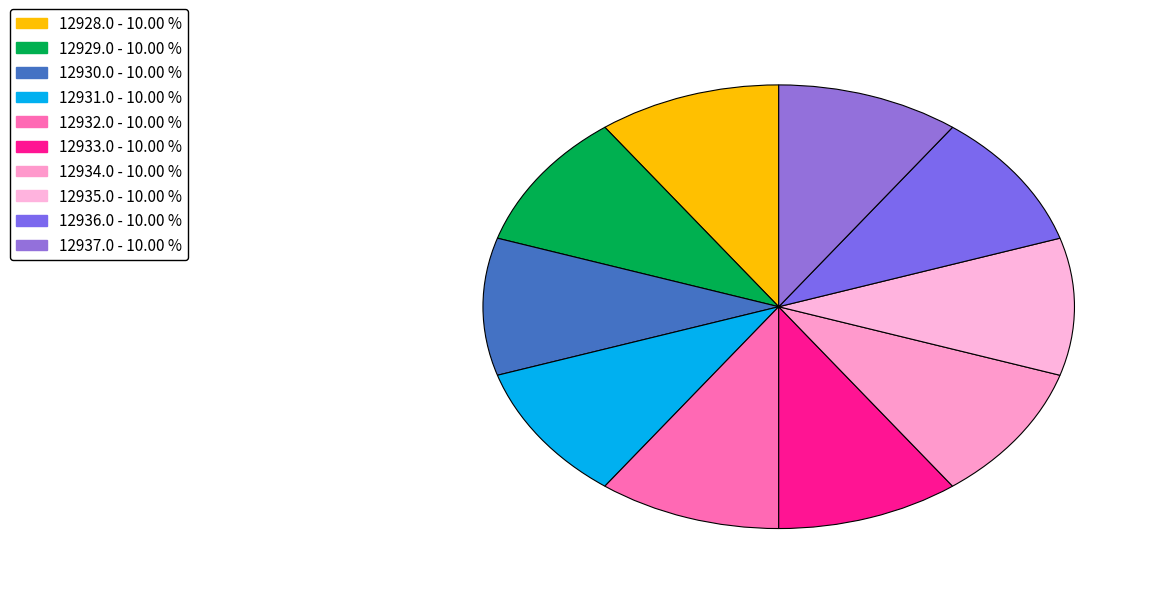

How many slices are in this pie chart?

10